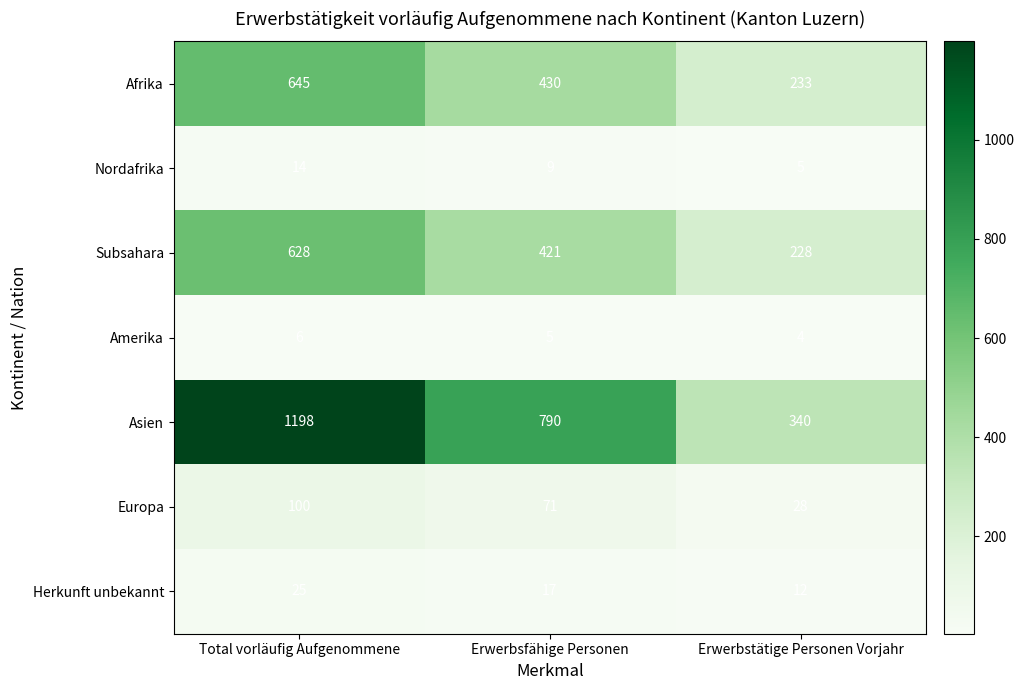

At how many categories does at least one series exceed 1027?

1